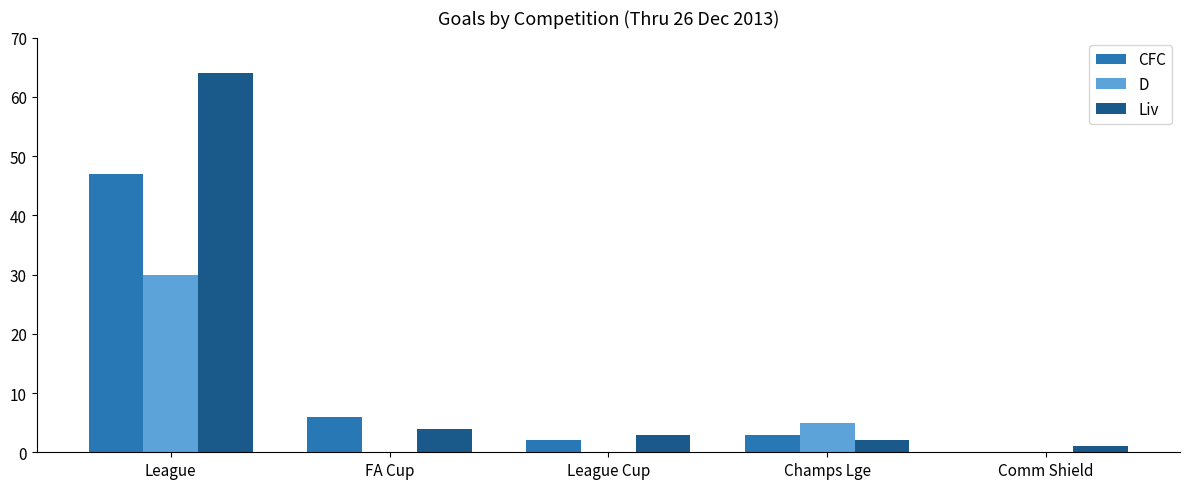

Which series has the largest range (max minus min)?

Liv